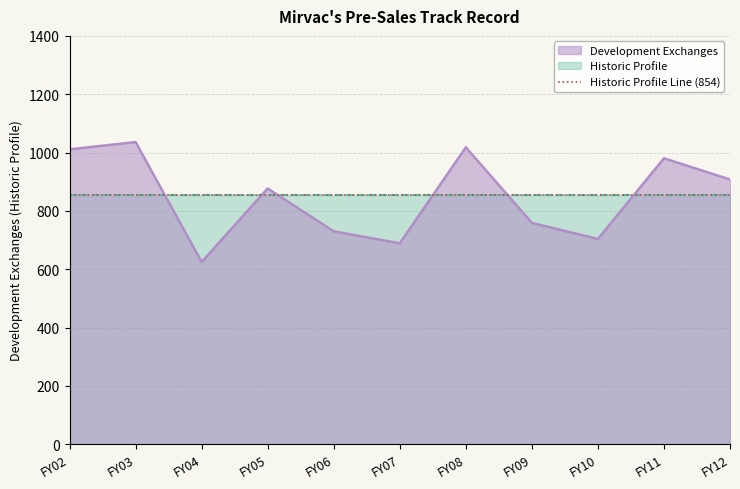

The chart shows a value of 1036.0 at FY03. True or false?

True